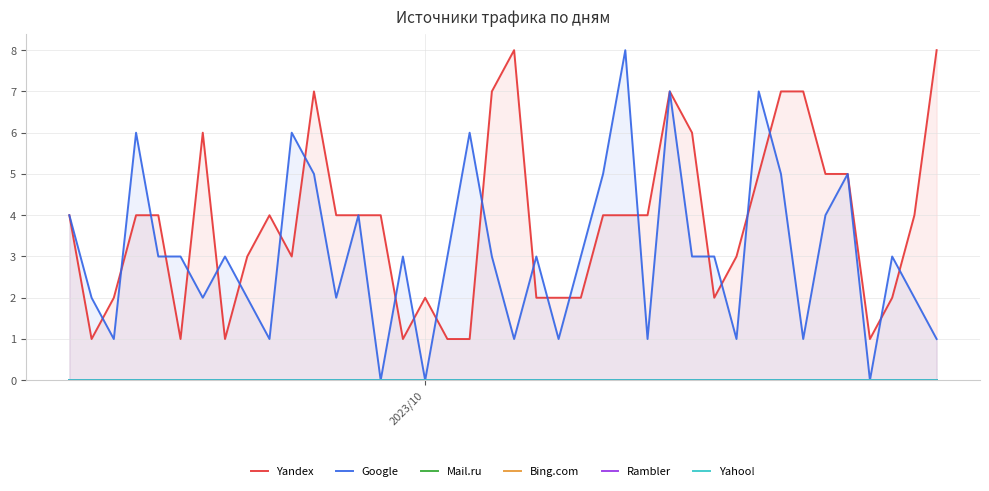

Which series has the widest spread of values?

Google